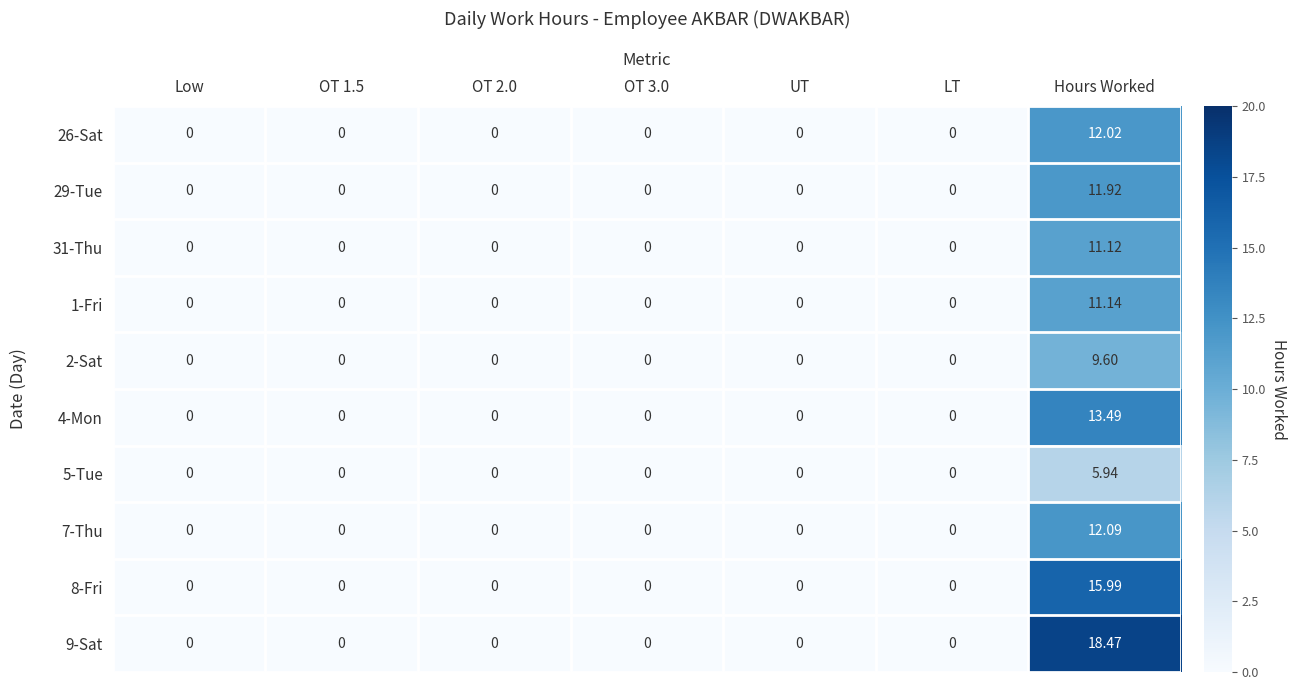

At which category is the sum across all series the highest?

Hours Worked